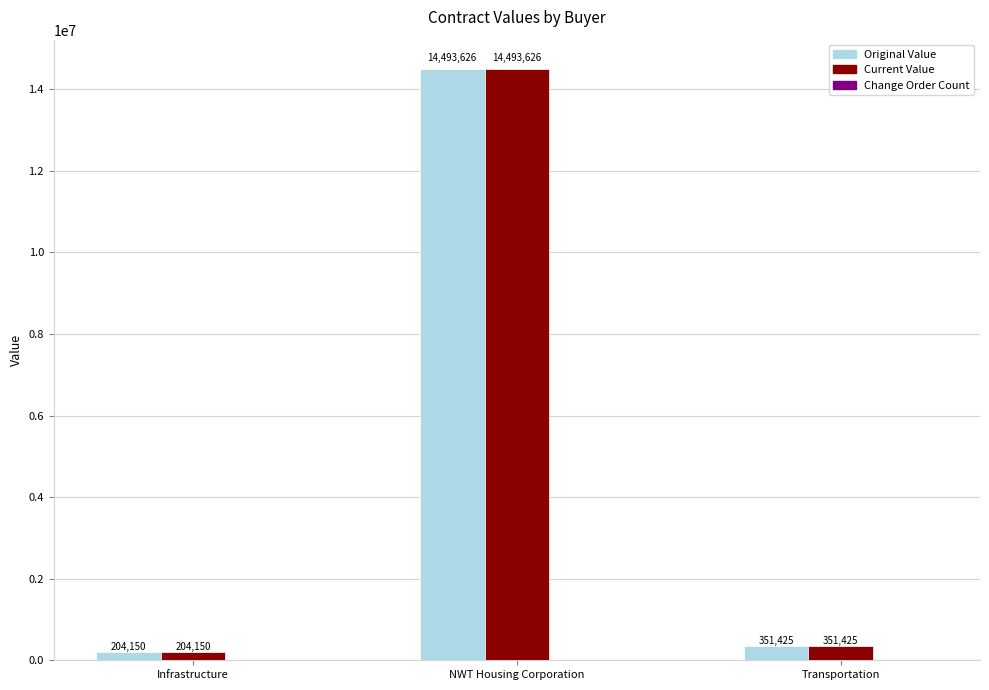

What is the total value across all series at Infrastructure?

408300.0